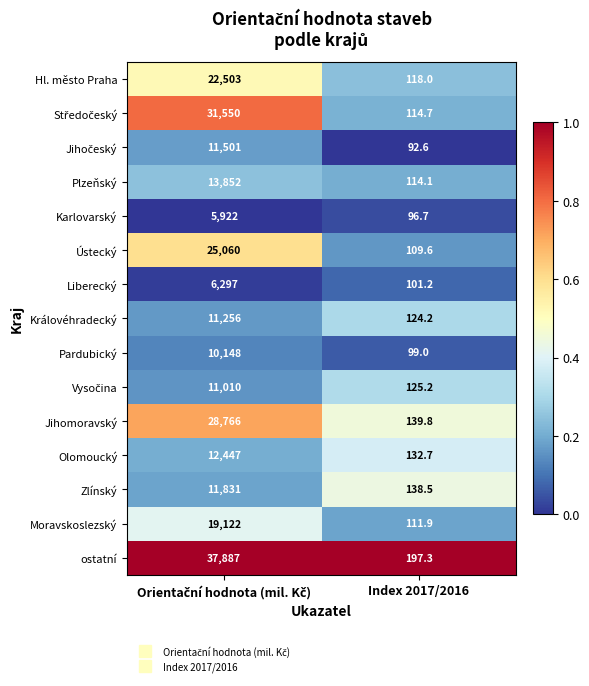

Count the number of categories in the chart.

2